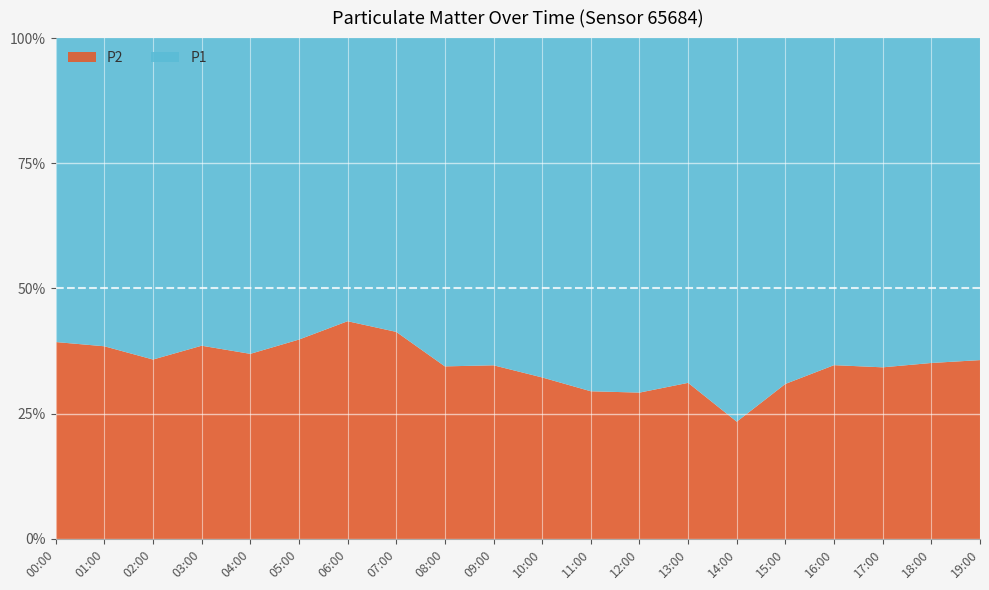

Reading left to right, list all the values displayed in this chart.

P1: 00:00=14.2	01:00=21.5	02:00=18.1	03:00=16.8	04:00=14.9	05:00=12.2	06:00=9.4	07:00=11.8	08:00=16.1	09:00=22.9	10:00=23.1	11:00=25.5	12:00=26.1	13:00=24.1	14:00=40.4	15:00=29.1	16:00=20.3	17:00=18.5	18:00=22.4	19:00=18.7
P2: 00:00=9.2	01:00=13.4	02:00=10.1	03:00=10.6	04:00=8.8	05:00=8.1	06:00=7.2	07:00=8.3	08:00=8.4	09:00=12.2	10:00=11.0	11:00=10.7	12:00=10.8	13:00=10.9	14:00=12.3	15:00=13.0	16:00=10.8	17:00=9.6	18:00=12.1	19:00=10.4